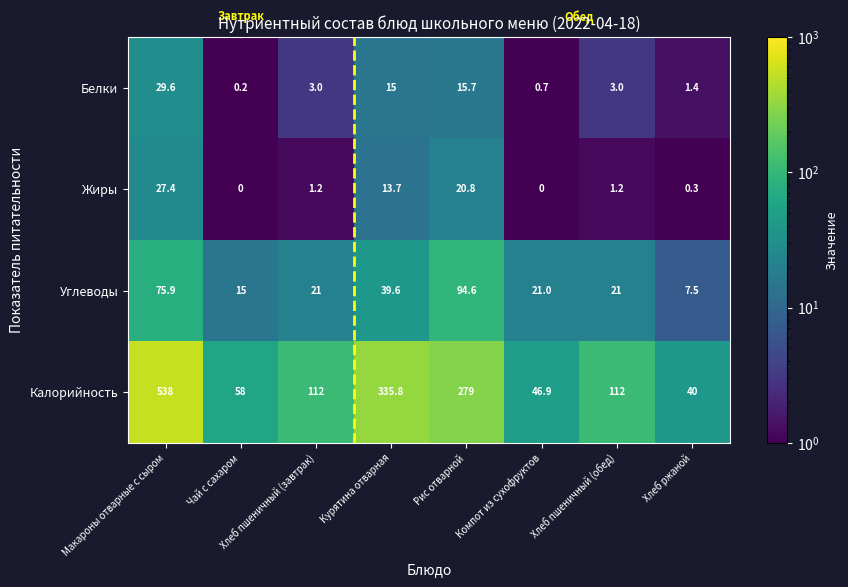

At which category is the sum across all series the highest?

Макароны отварные с сыром